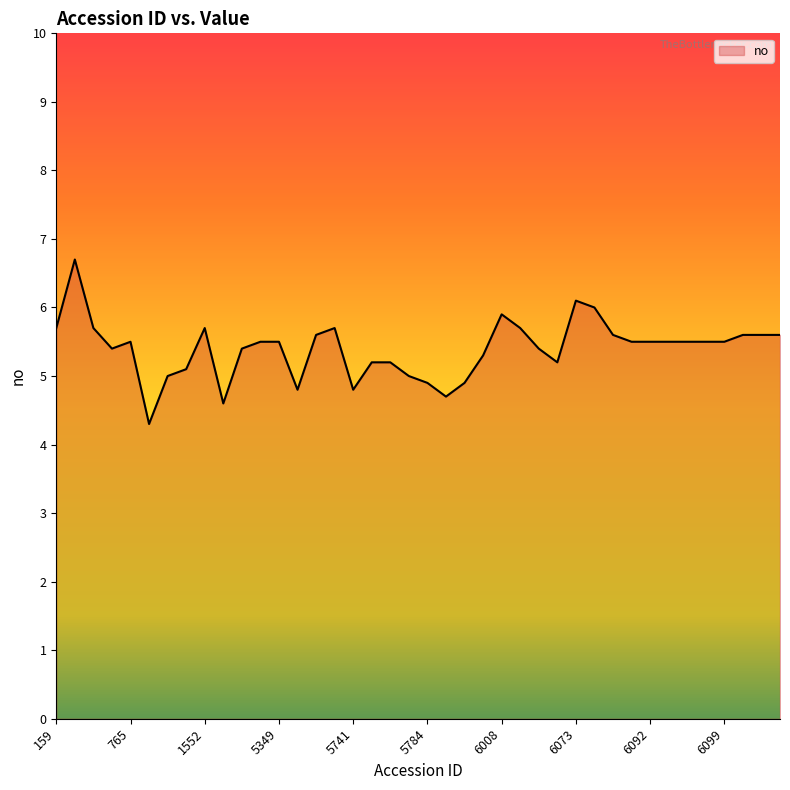

What is the minimum value shown in the chart?

4.3